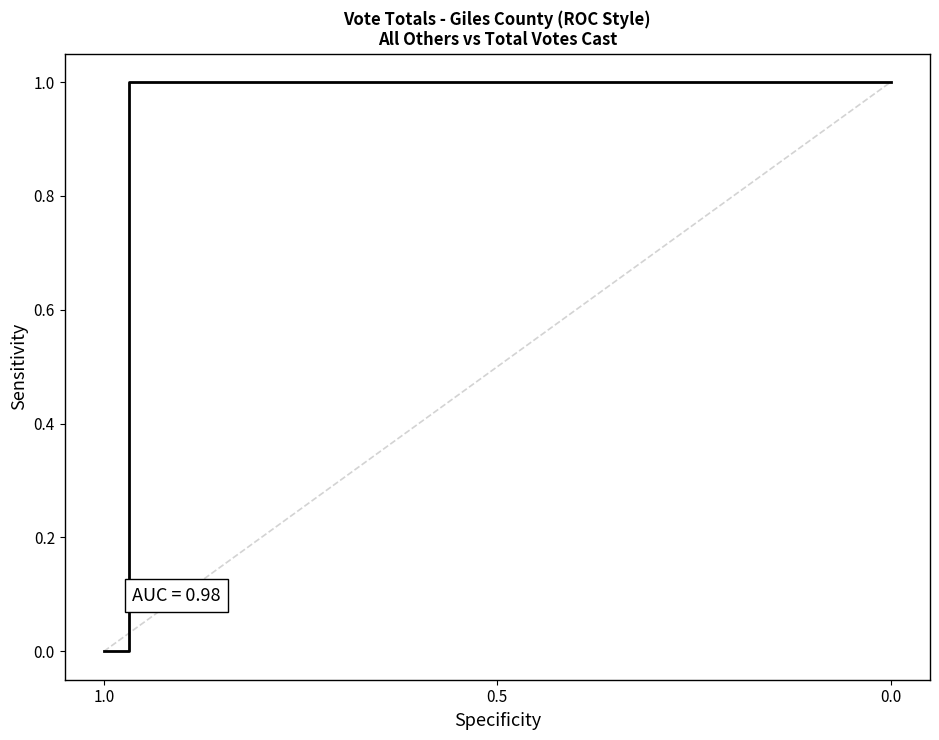

What is the sum of all values?

2